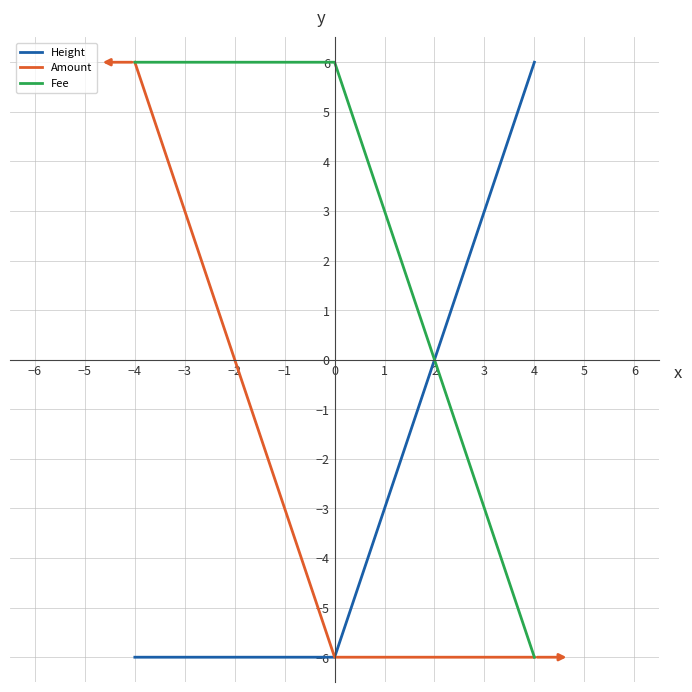

How many values in Height are below zero?

2